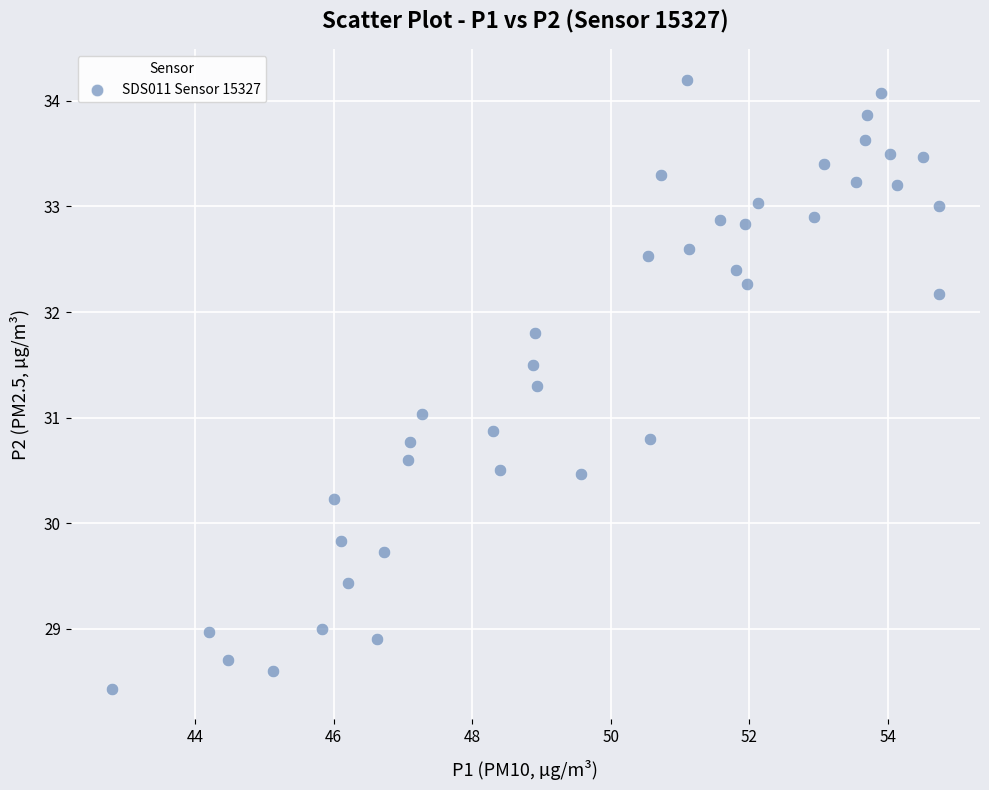

What is the range of Y values (max minus min)?

5.8